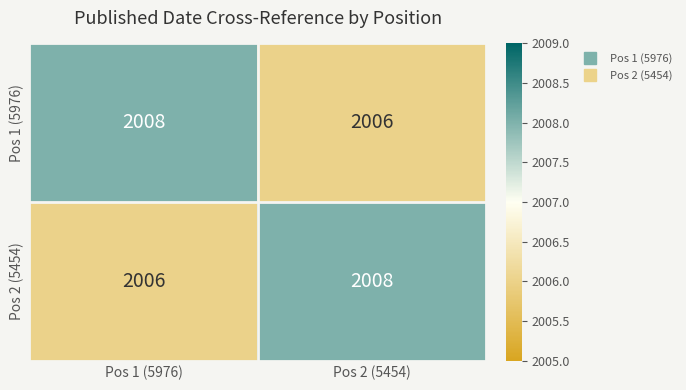

Read the Pos 2 (5454) value at Pos 2 (5454).

2008